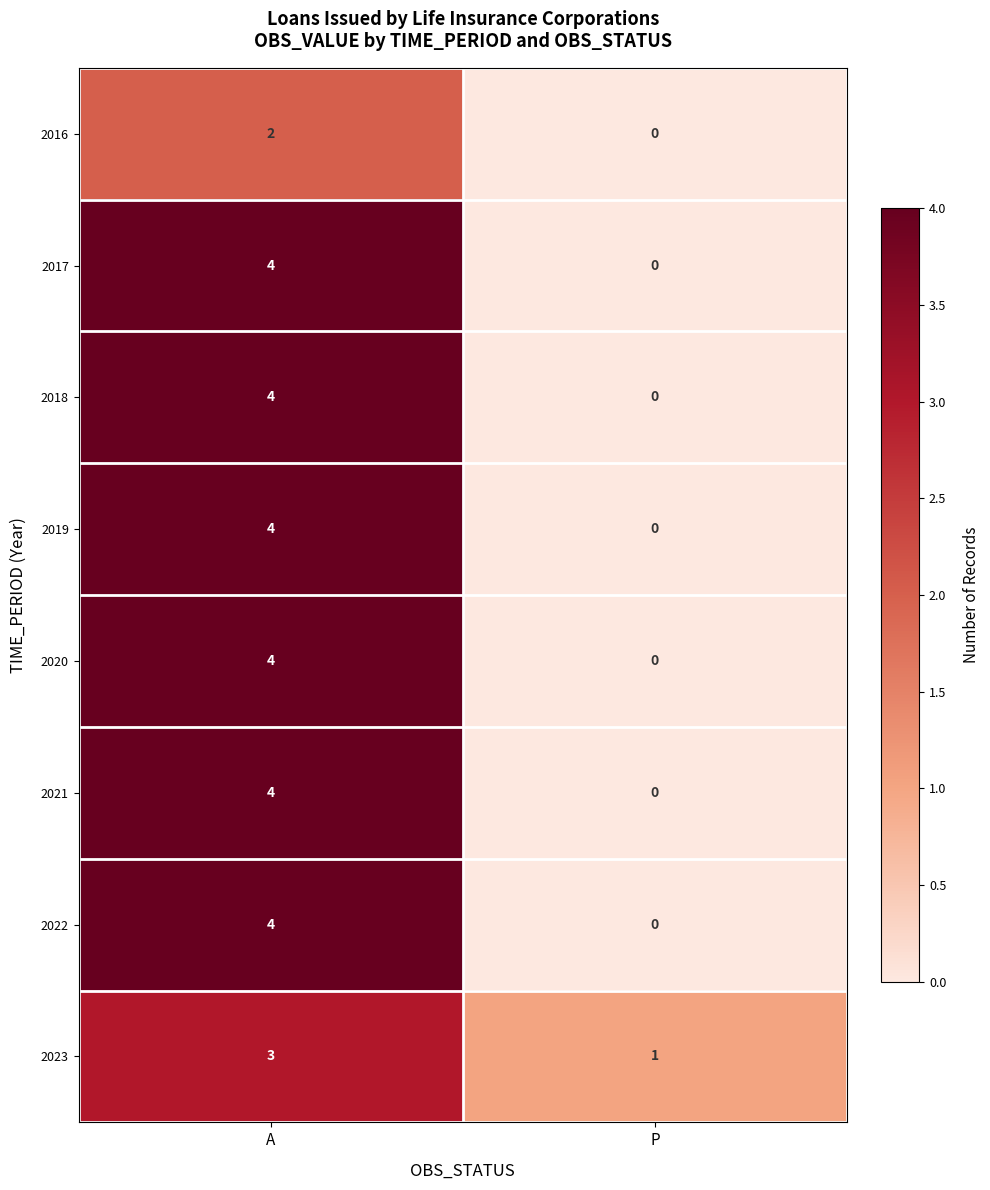

At which category is the sum across all series the highest?

A